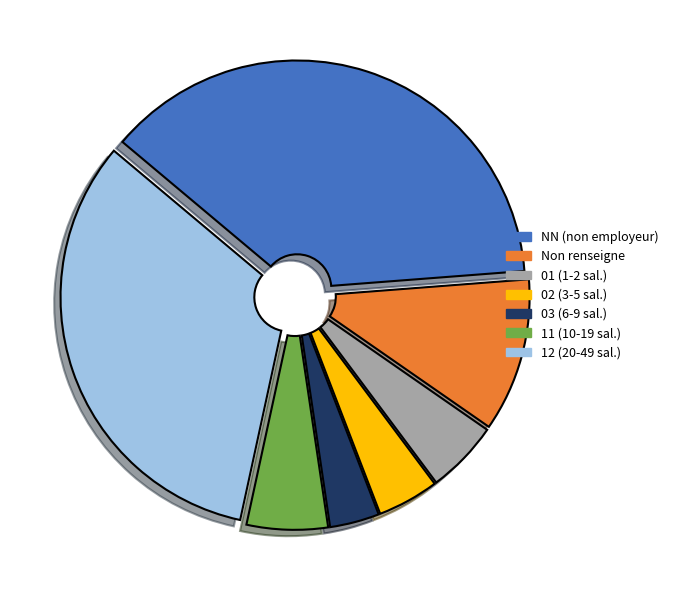

Is the sum of 03 (6-9 sal.) and 01 (1-2 sal.) greater than half?

No